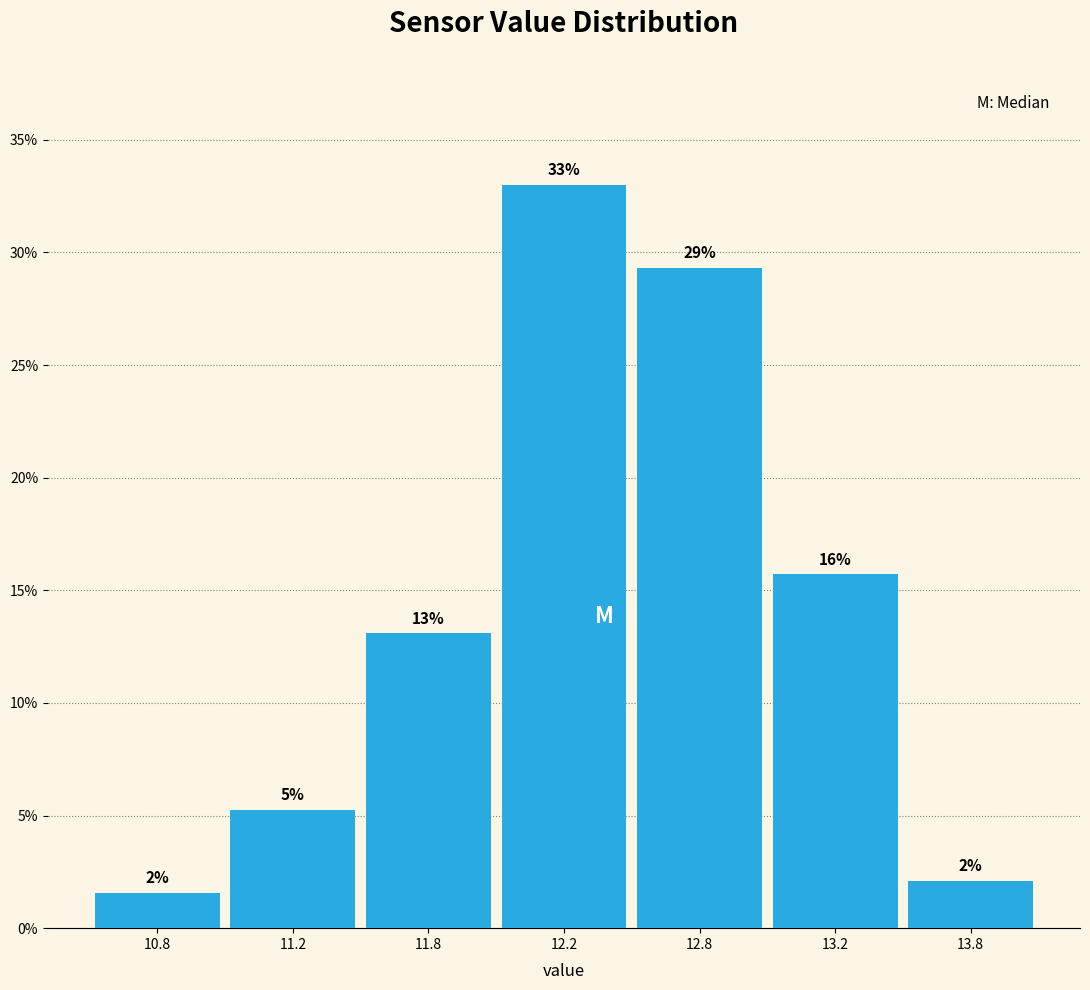

How many bars are there in total?

7